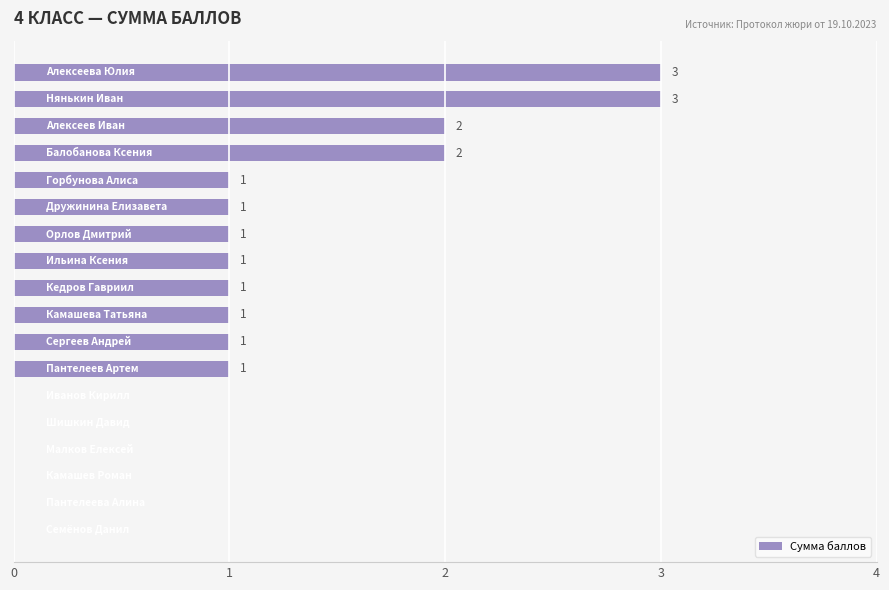

How many values are between 0 and 1?

14